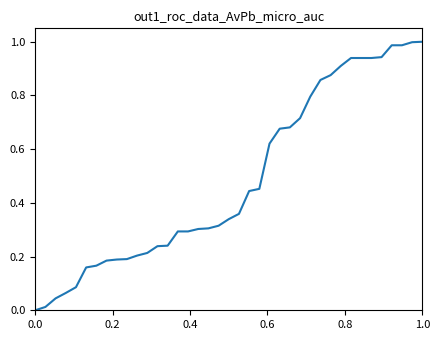

Reading left to right, extract all data points from this chart.

0.0	0.0	0.0	0.1	0.1	0.2	0.2	0.2	0.2	0.2	0.2	0.2	0.2	0.2	0.3	0.3	0.3	0.3	0.3	0.3	0.4	0.4	0.5	0.6	0.7	0.7	0.7	0.8	0.9	0.9	0.9	0.9	0.9	0.9	0.9	1.0	1.0	1.0	1.0